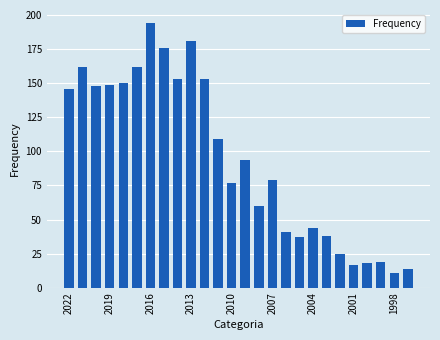

What is the value of the 6th bar from the left?

162